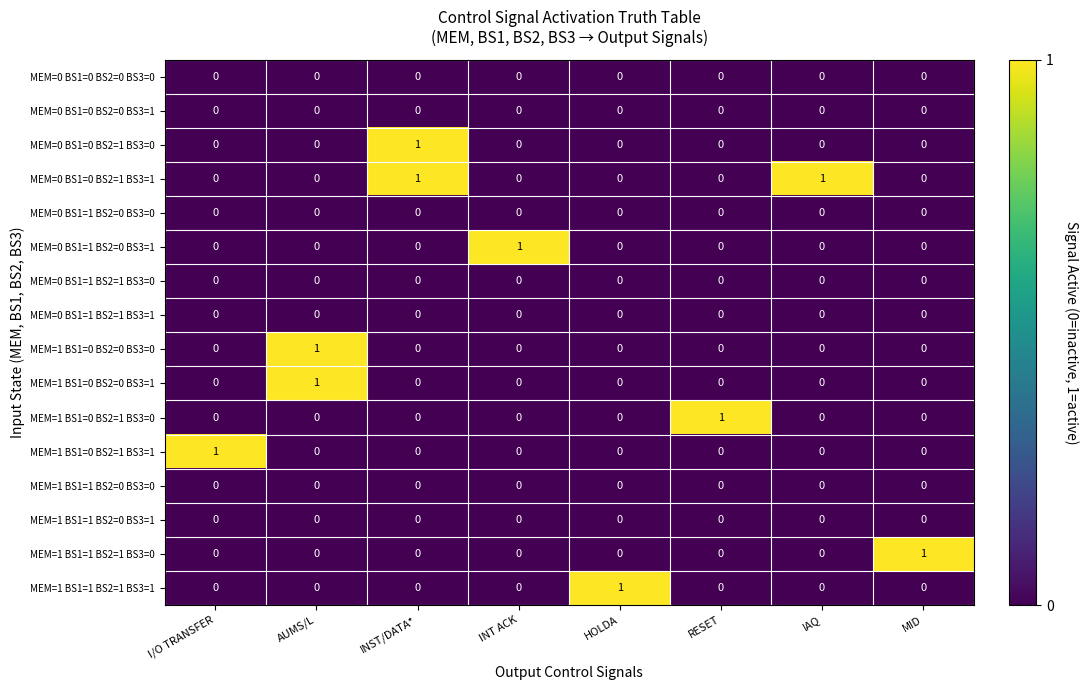

Which series has the largest total across all categories?

MEM=0 BS1=0 BS2=1 BS3=1